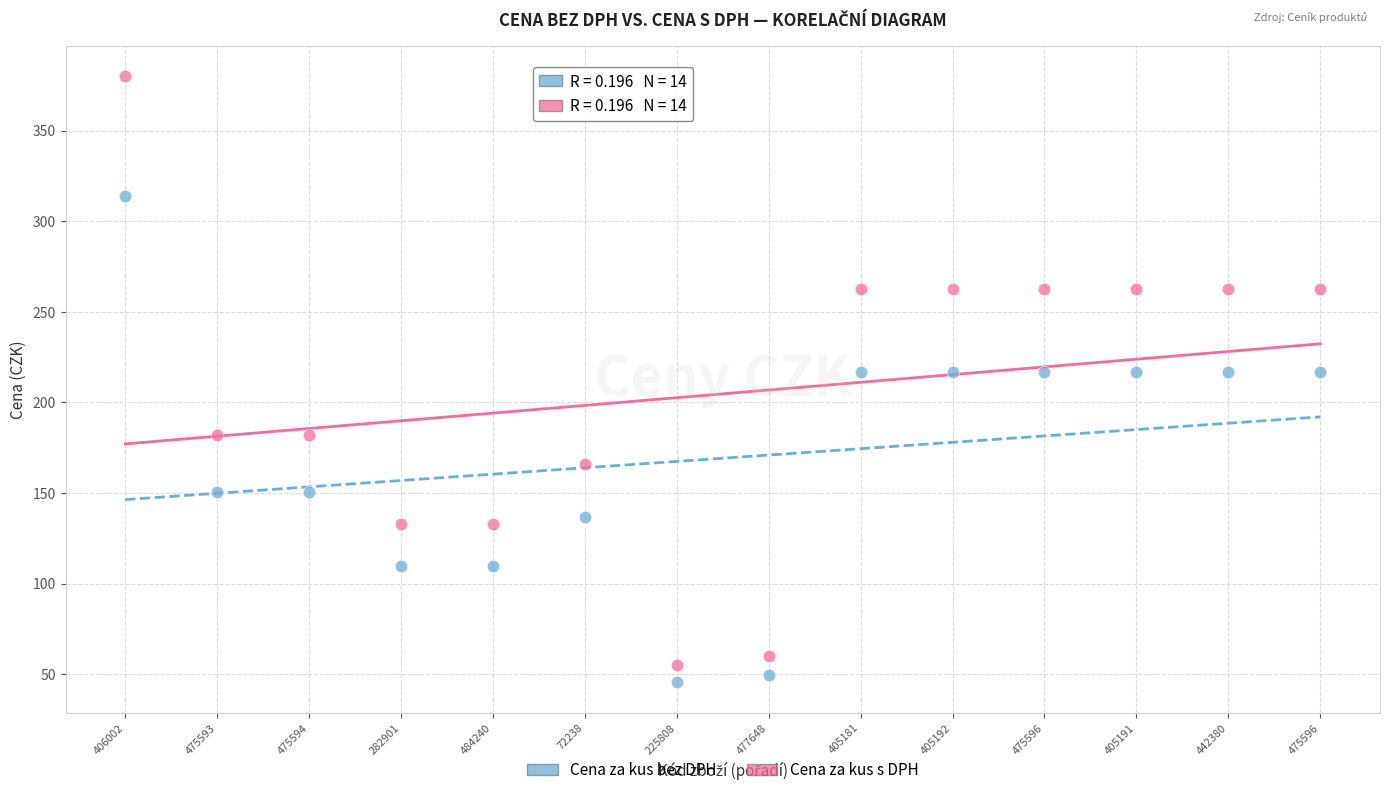

Which series has the widest spread of Y values?

Cena za kus s DPH